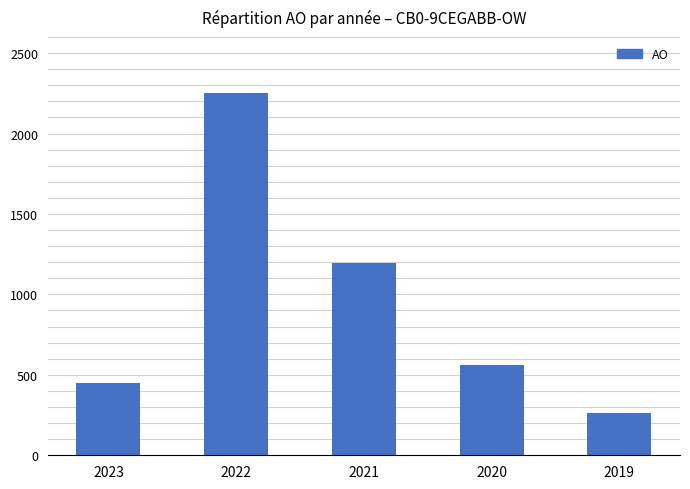

What is the change in value from 2022 to 2019?

-1988